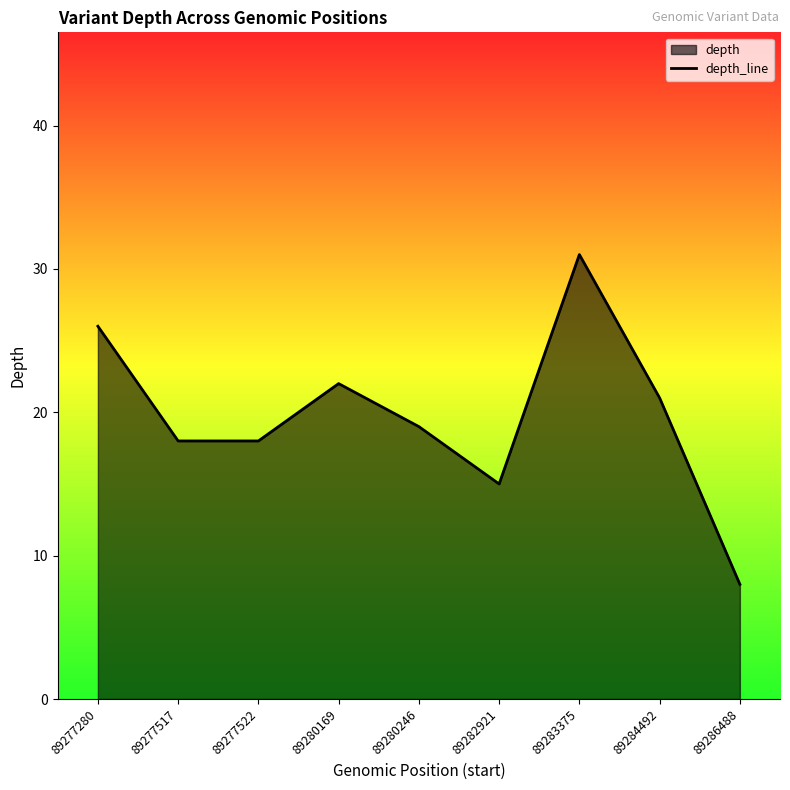

What is the value of the 2nd point from the left?

18